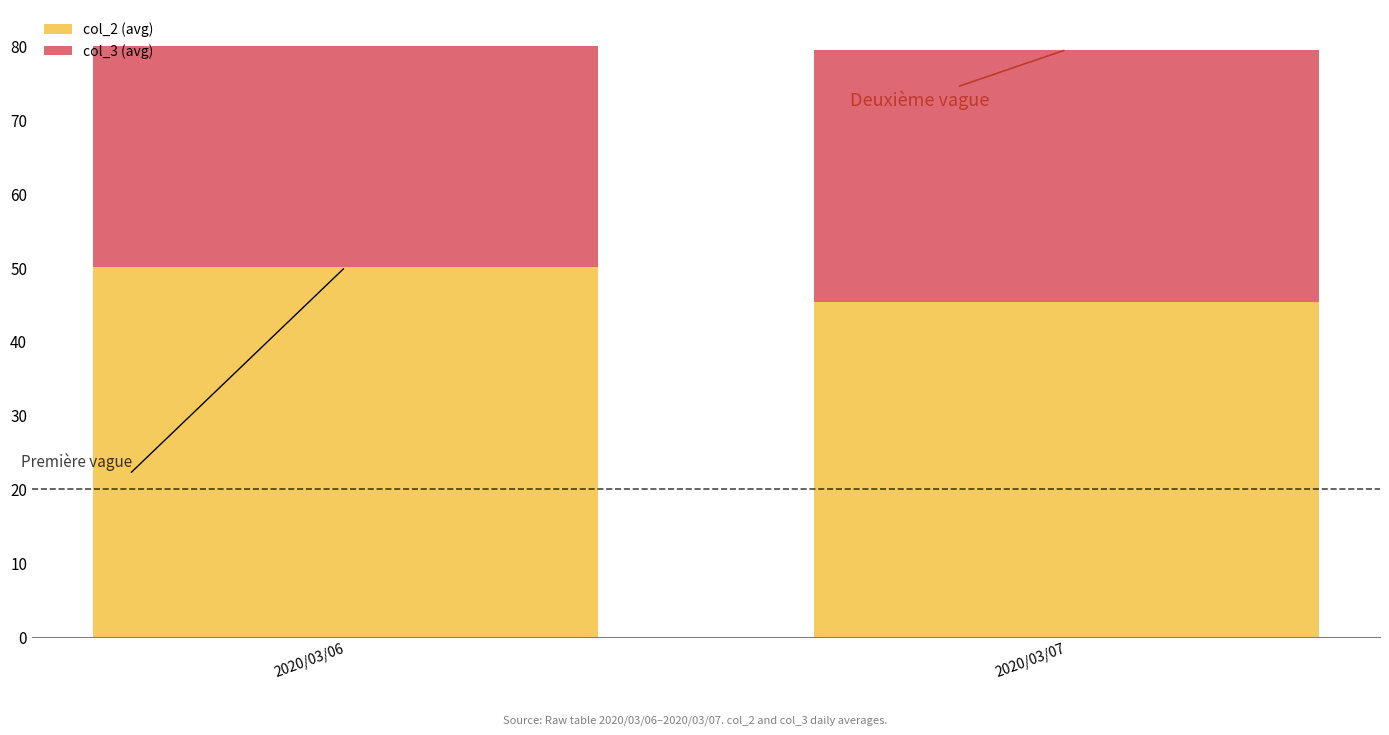

True or false: col_2 (avg) has a value of 30.1 at 2020/03/06.

False